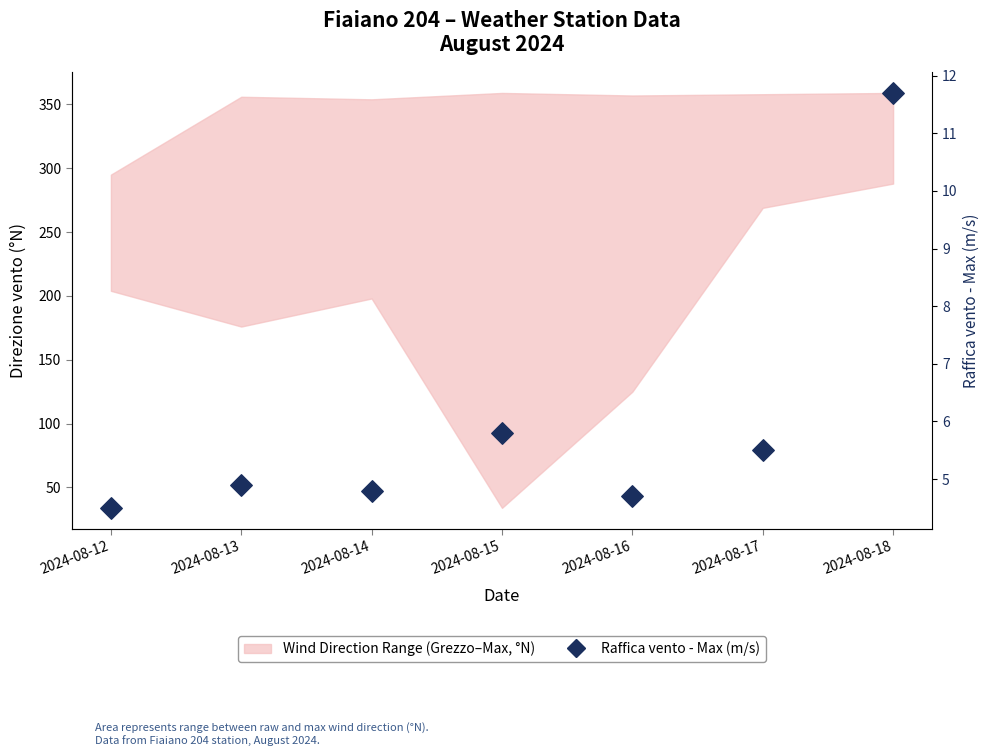

What is the change in value from 2024-08-13 to 2024-08-15?

+0.9